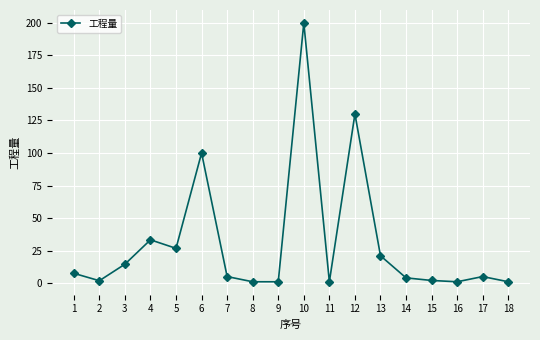

Count the number of categories in the chart.

18